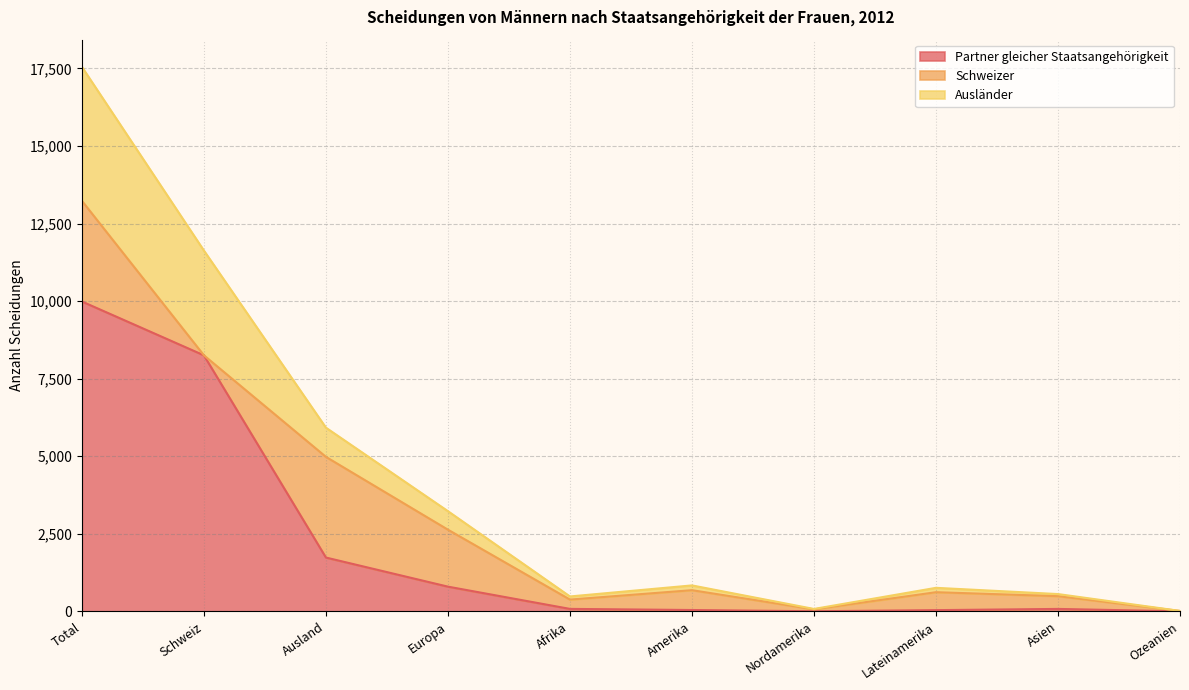

How many lines are shown in the chart?

3